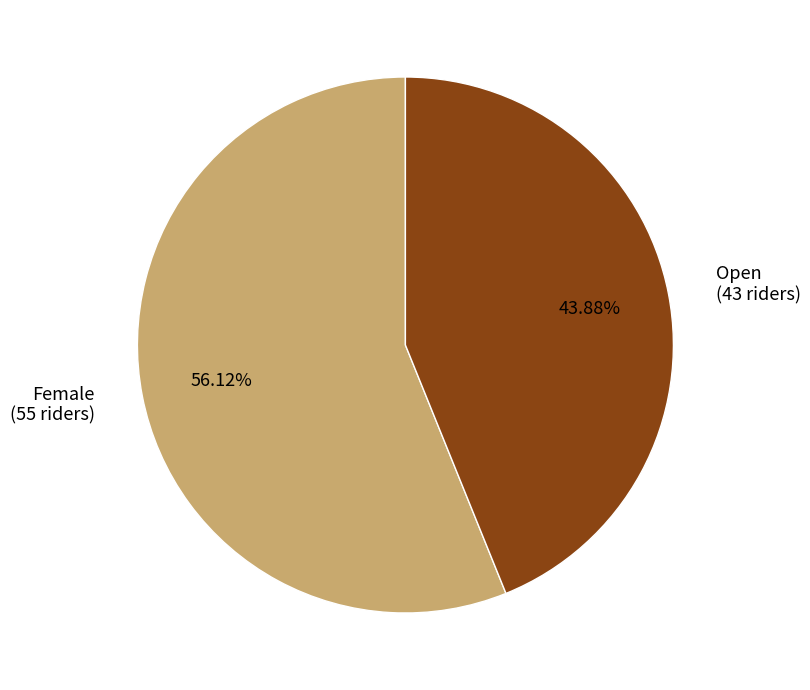

What percentage is the Open slice, to the nearest percent?

44%